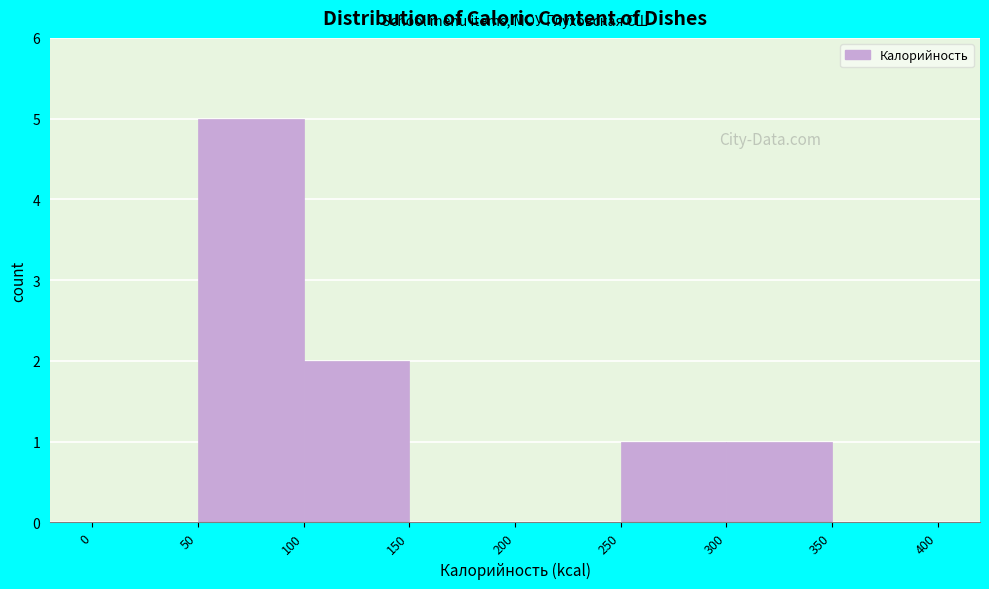

Which range on the x-axis has the tallest bar?

50 to 100